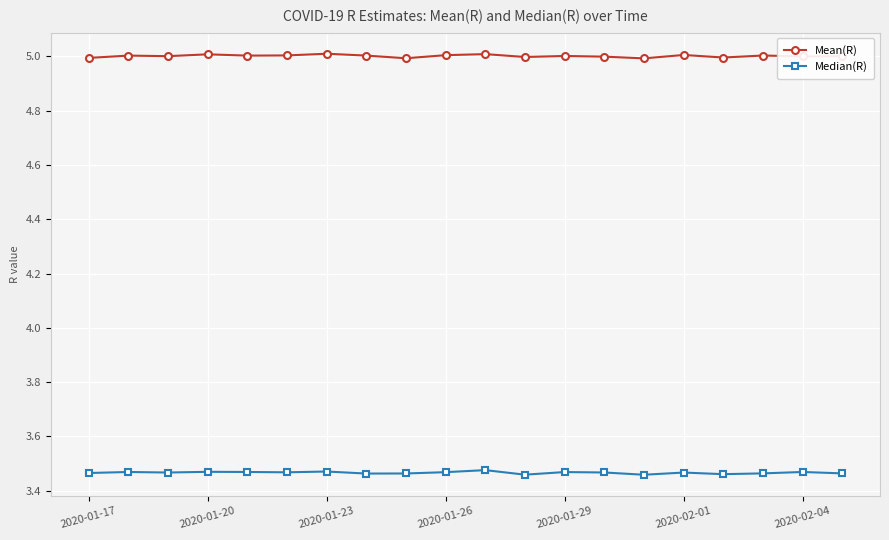

At how many categories does at least one series exceed 4?

20